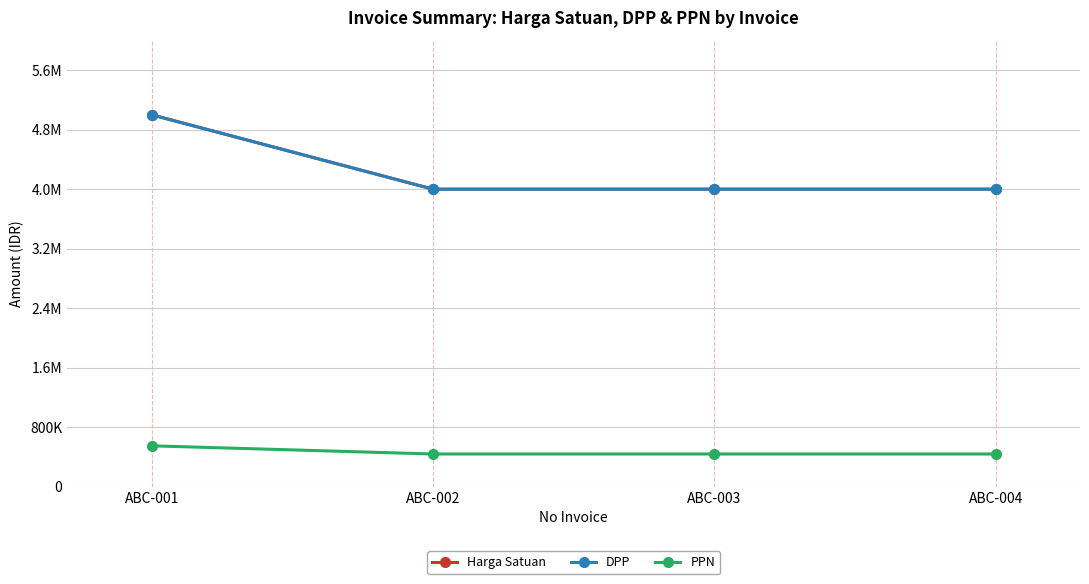

Does the chart have visible grid lines?

Yes